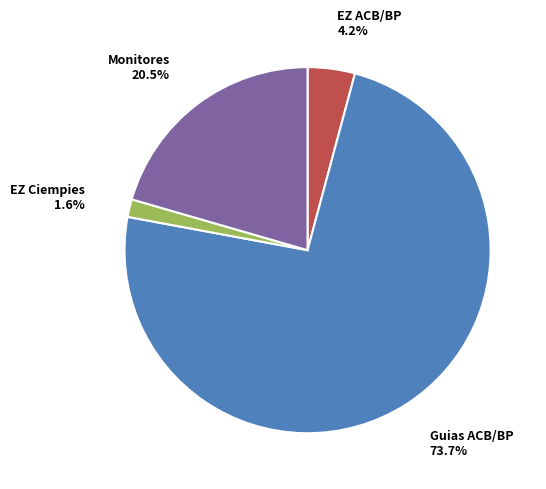

Between EZ ACB/BP and Monitores, which is larger?

Monitores